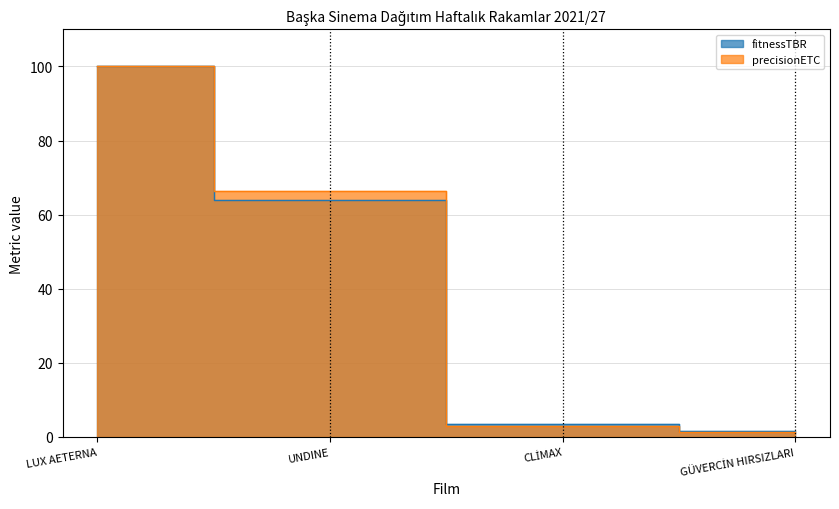

Reading left to right, transcribe all the data shown in this chart.

fitnessTBR: 100.0	63.9	3.5	1.5
precisionETC: 100.0	66.4	3.0	1.5